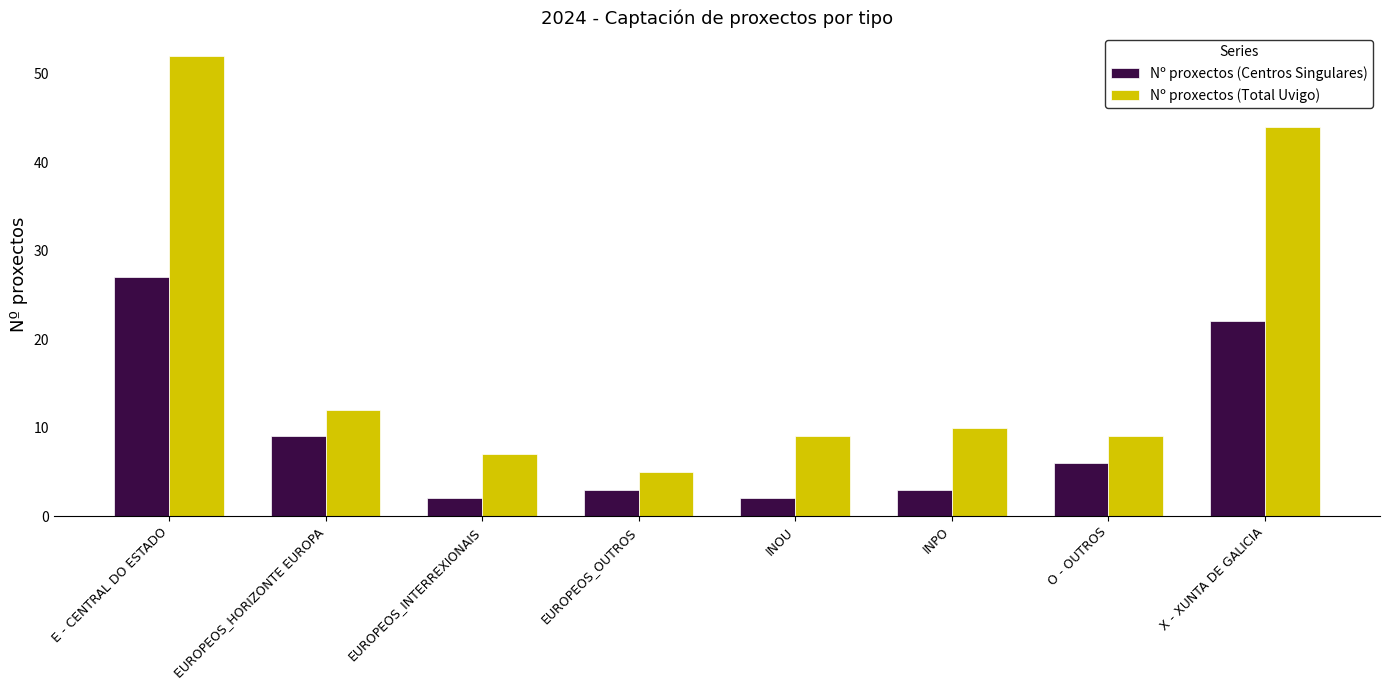

Which series has the widest spread of values?

Nº proxectos (Total Uvigo)